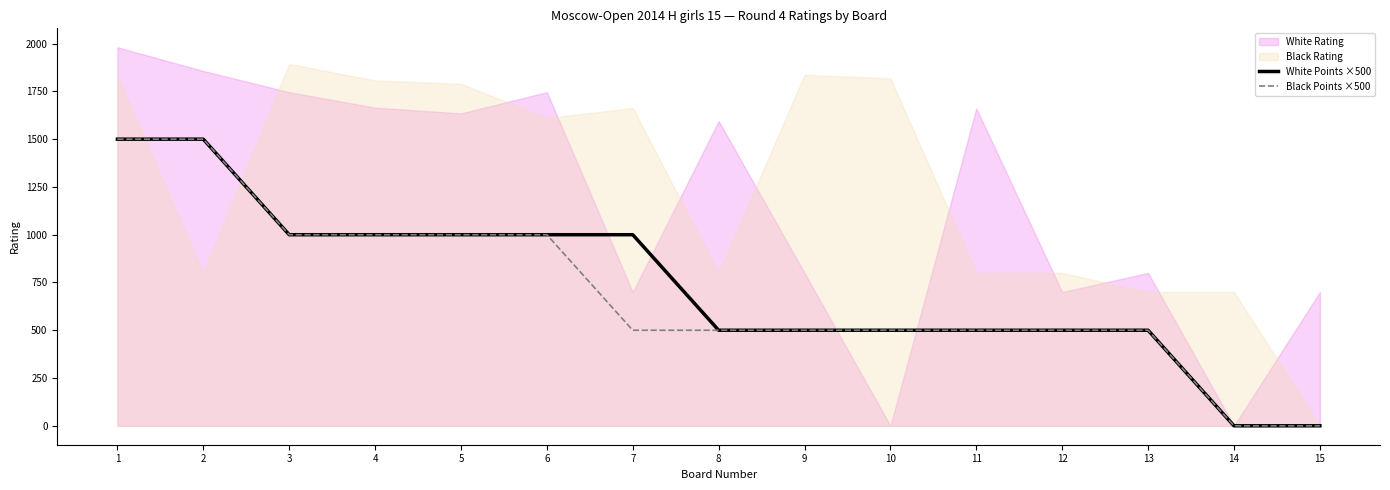

Between 2 and 9, which is larger?

2